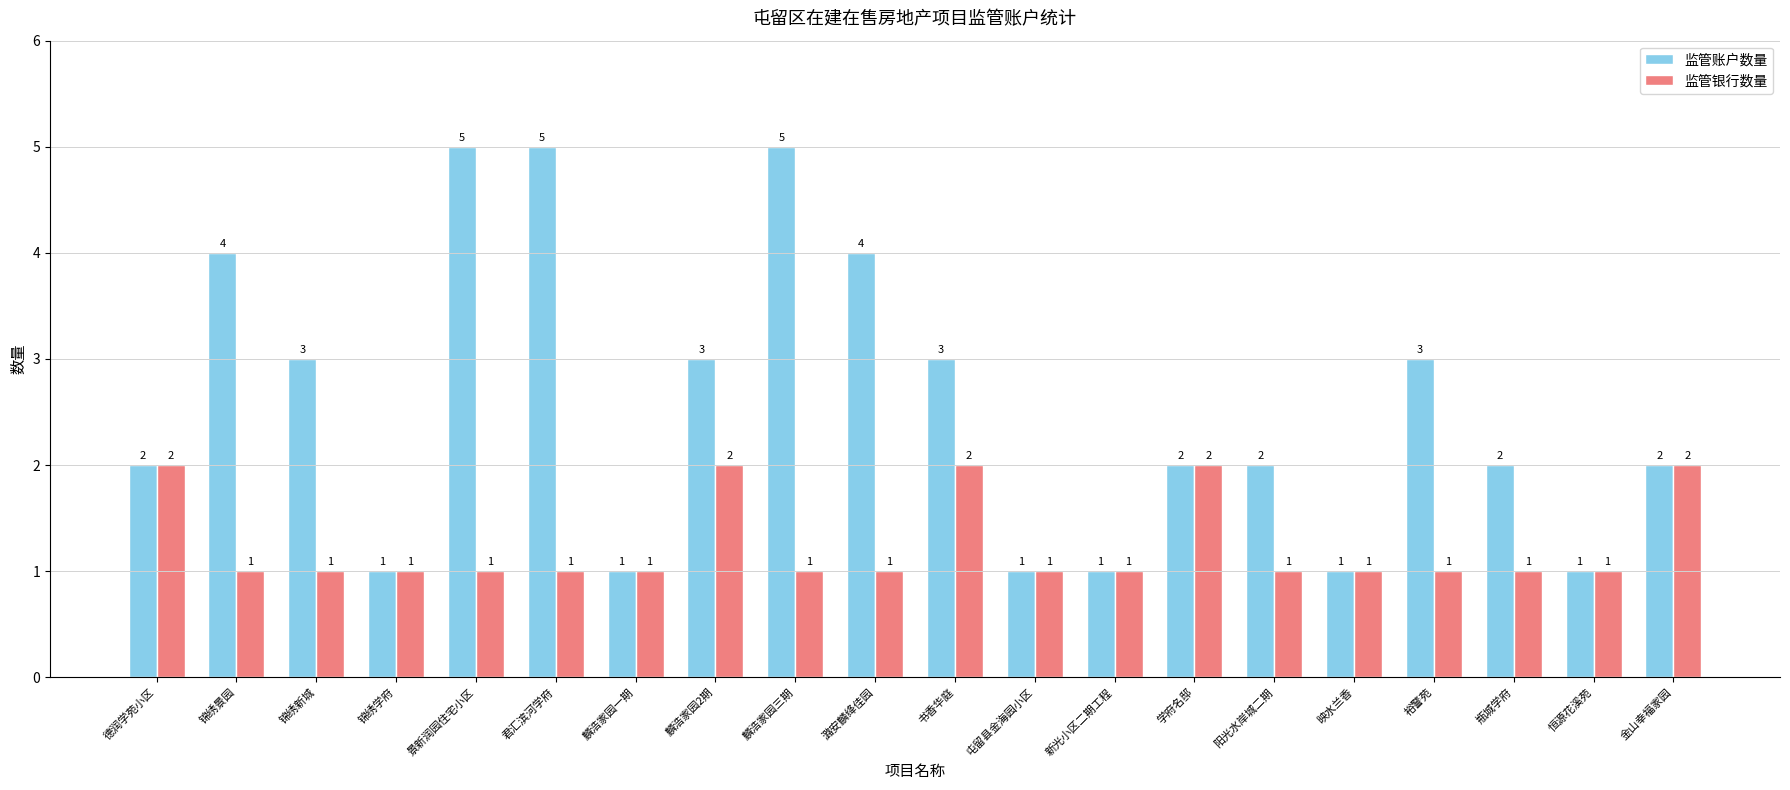

What is the difference between the maximum and minimum values in the 监管账户数量 series?

4